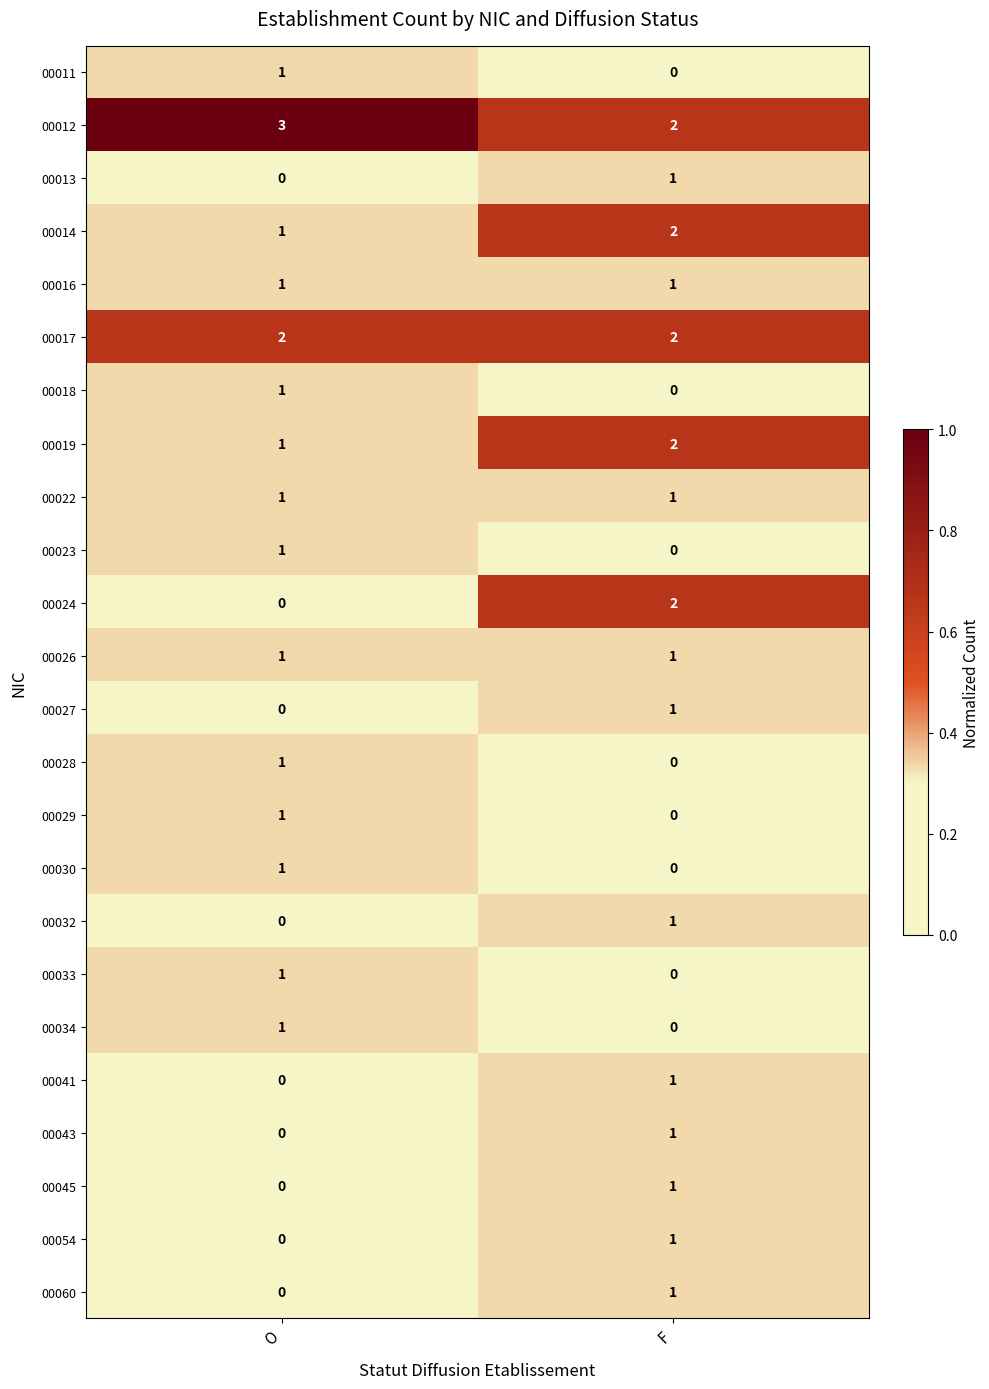

Which label corresponds to the largest value in the chart?

O